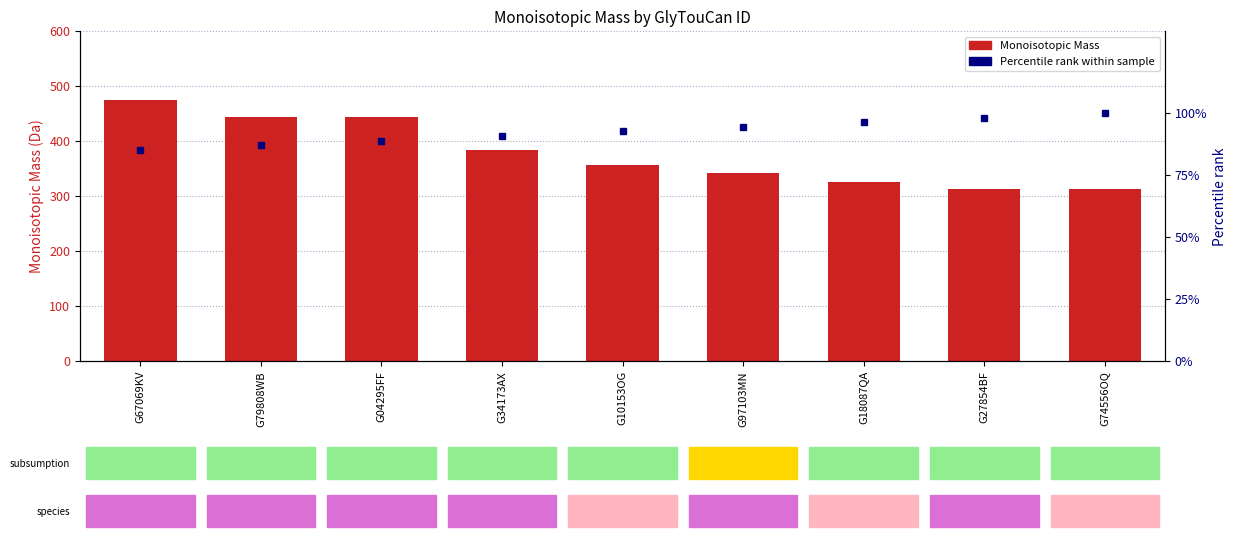

What is the average value of the Percentile rank within sample series?

92.5